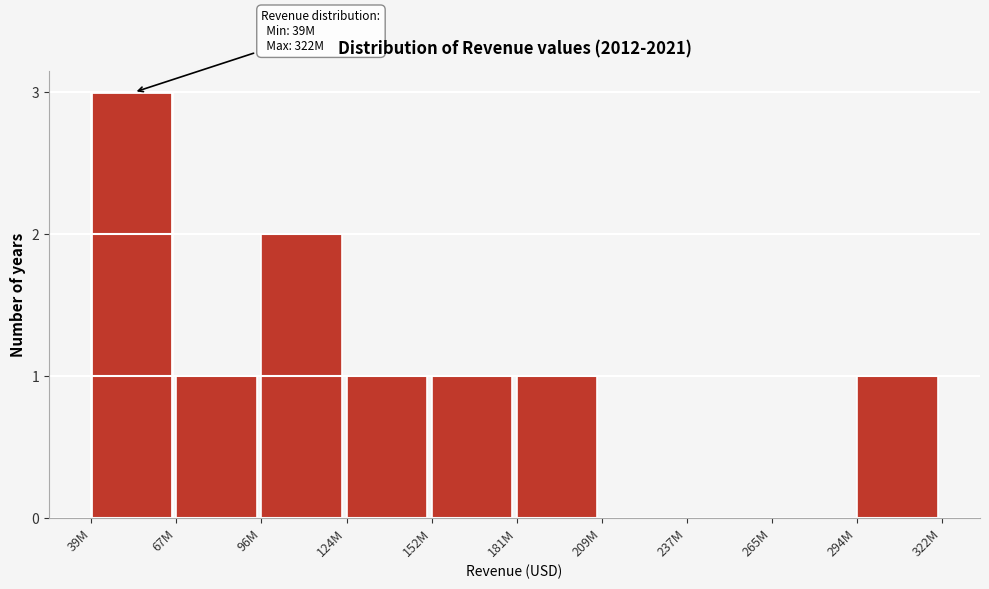

Reading left to right, list all the values displayed in this chart.

39M=3	67M=1	96M=2	124M=1	152M=1	181M=1	209M=0	237M=0	265M=0	294M=1